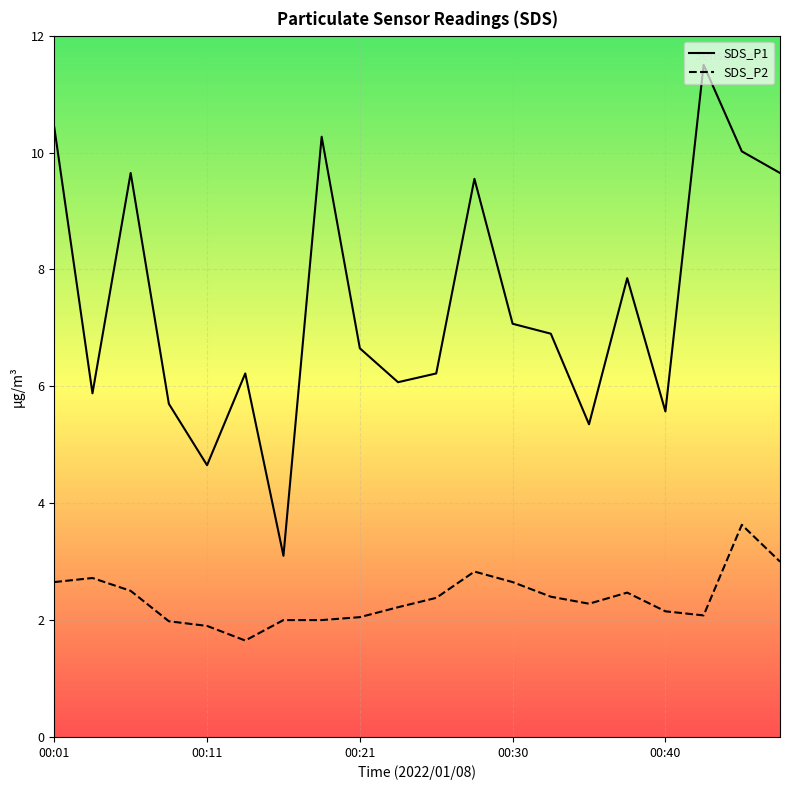

Is the value of SDS_P1 at 7 greater than the value of SDS_P2 at 17?

Yes